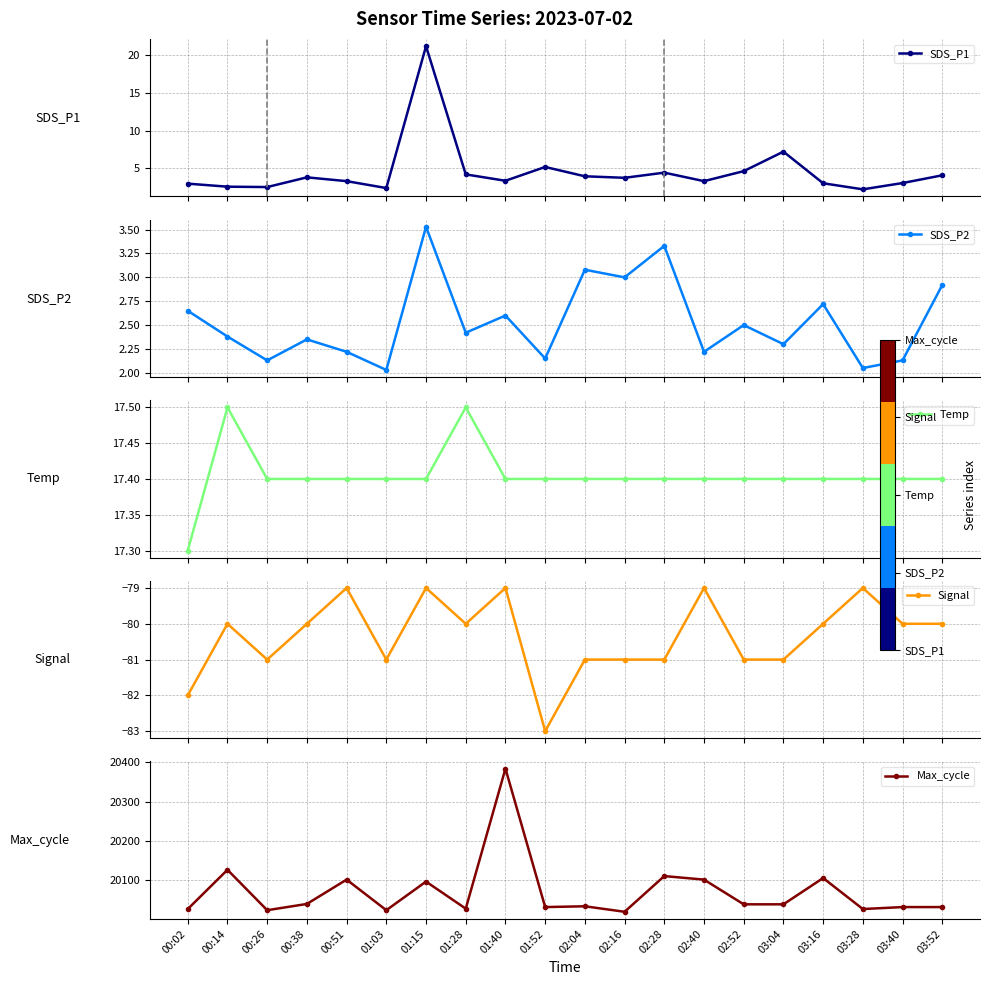

Does the chart display data point markers on the line(s)?

Yes